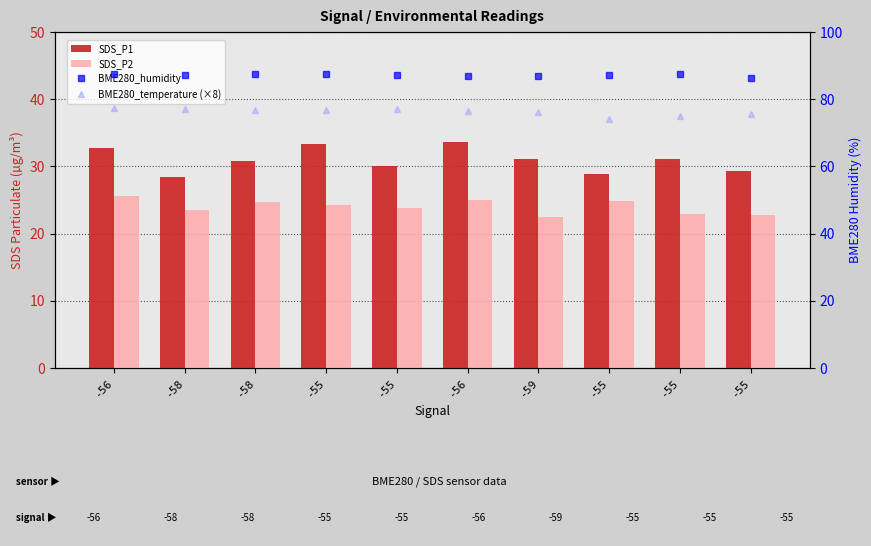

At which label is SDS_P1 closest to 31?

-59